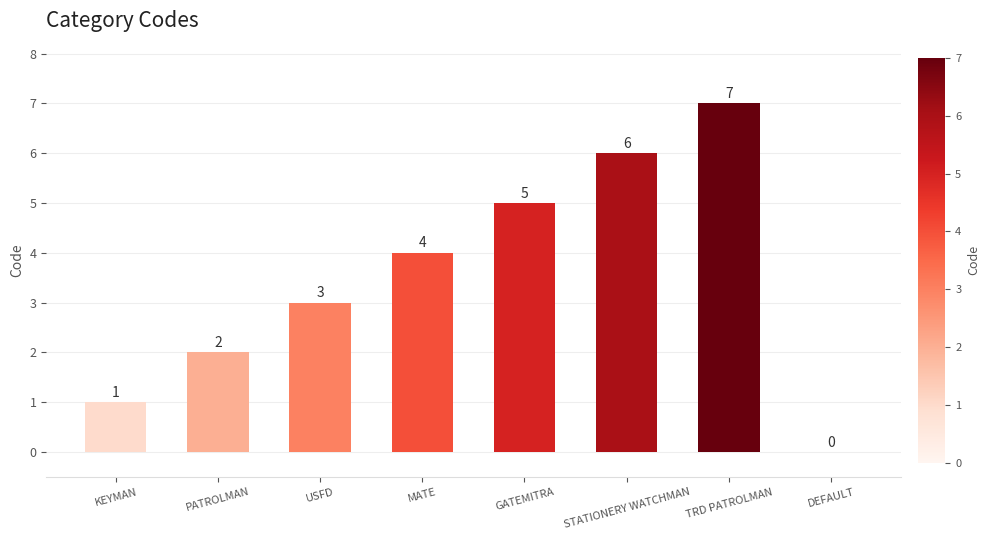

What is the sum of all values?

28